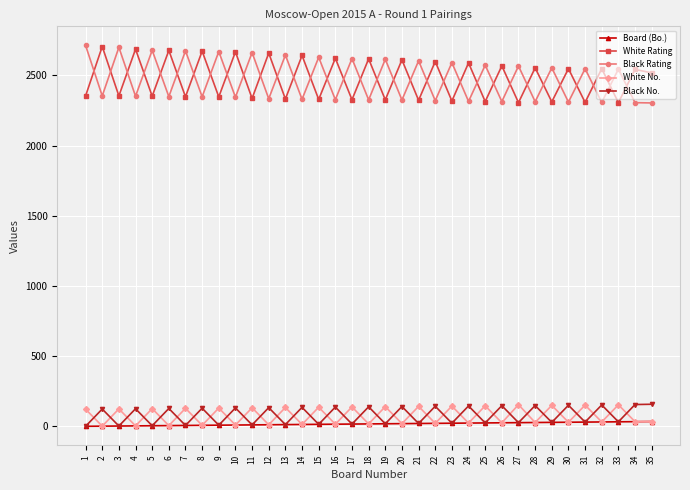

What is the total value across all series at 27?

5082